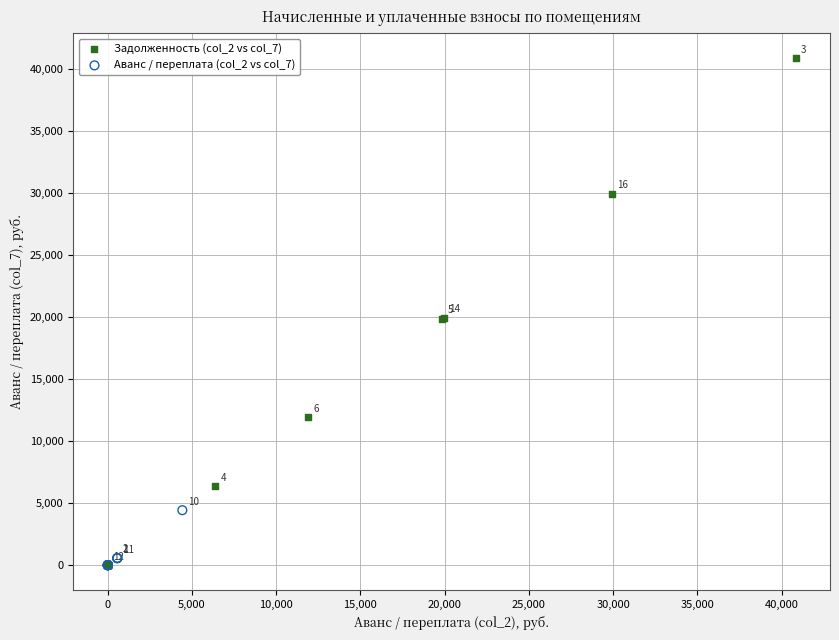

Which series contains the highest Y value?

Задолженность (col_2 vs col_7)